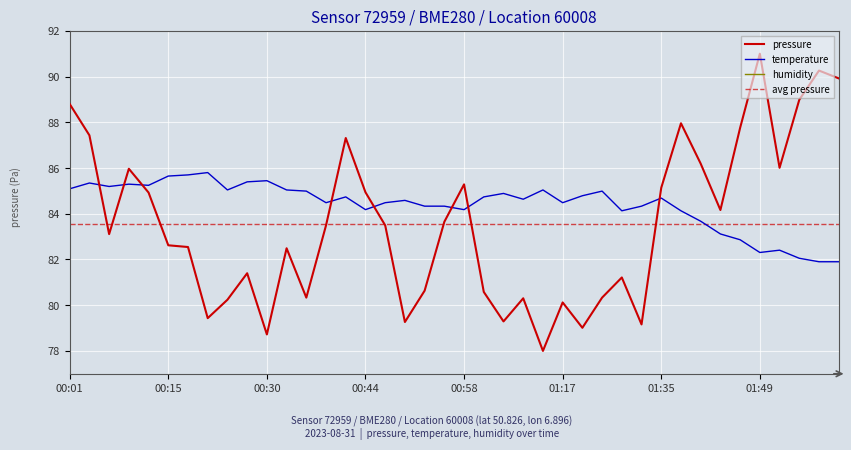

At which label does pressure reach its peak?

01:49